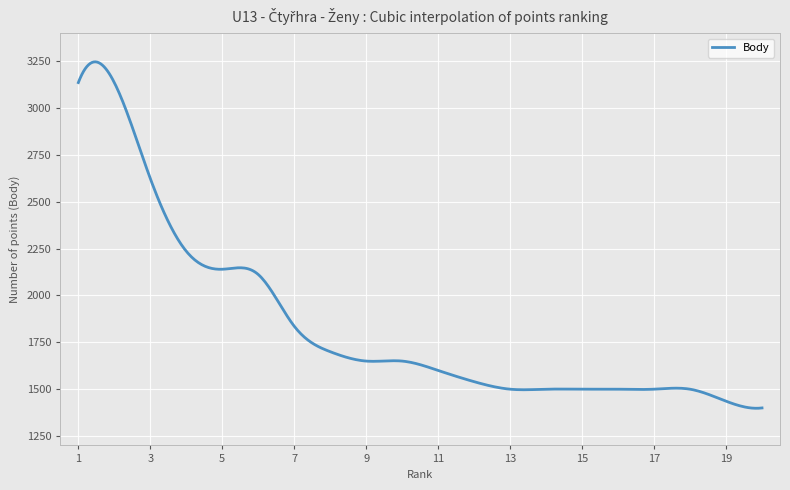

What is the difference between the maximum and minimum values?

1848.5